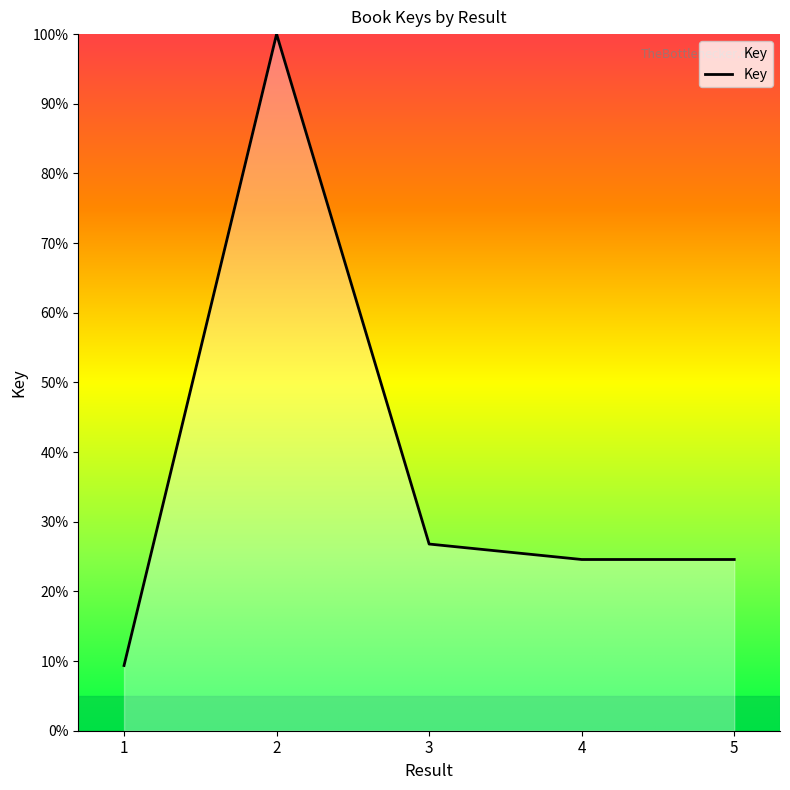

What is the approximate value at 3?

26.8